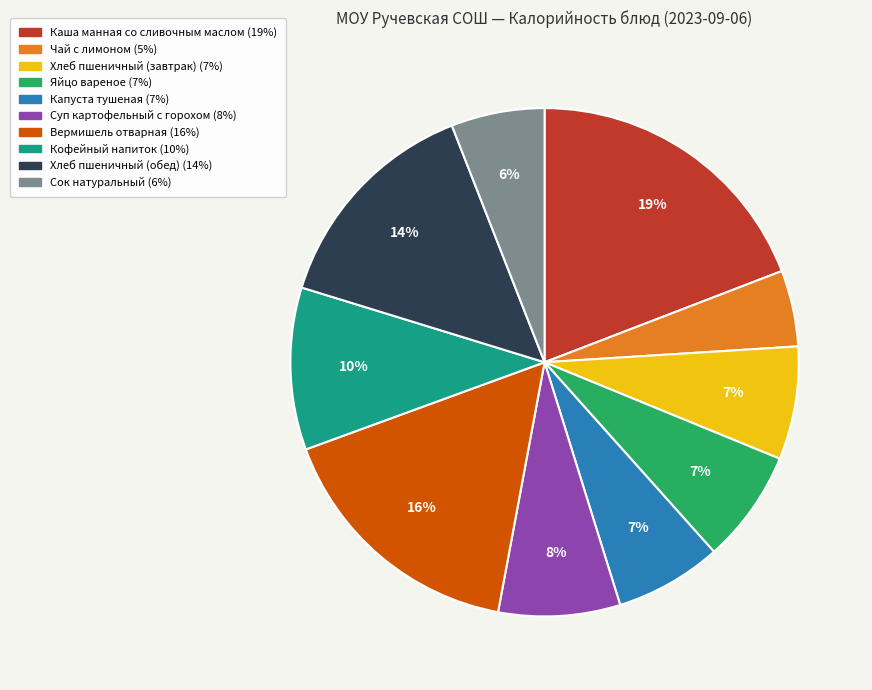

Which slice is the smallest?

Чай с лимоном